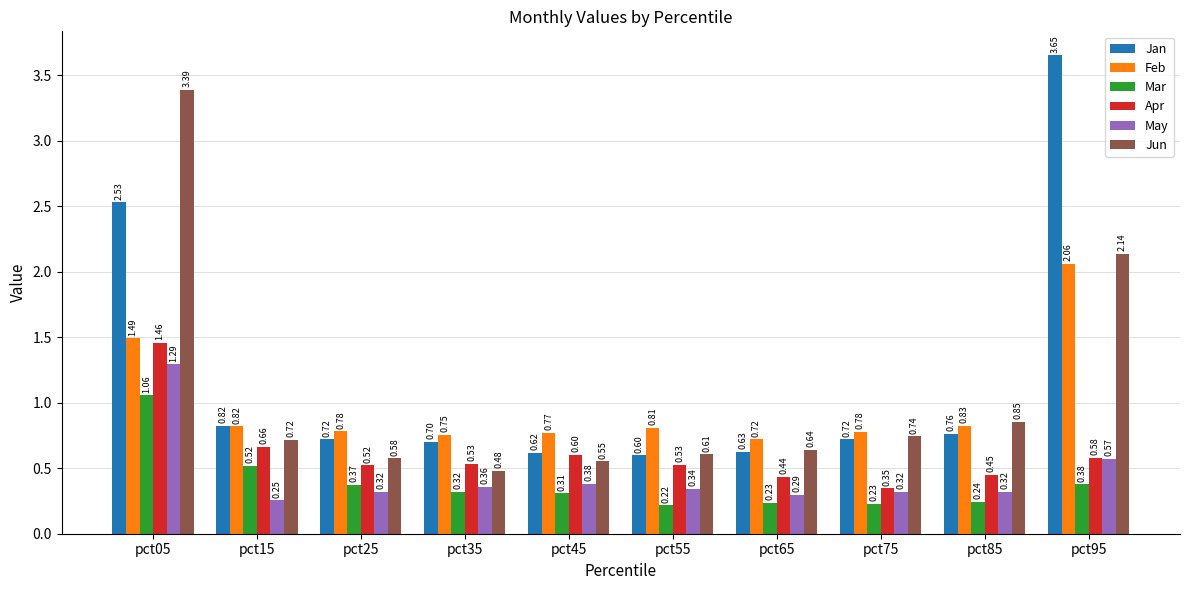

What is the sum of all Apr values?

6.1